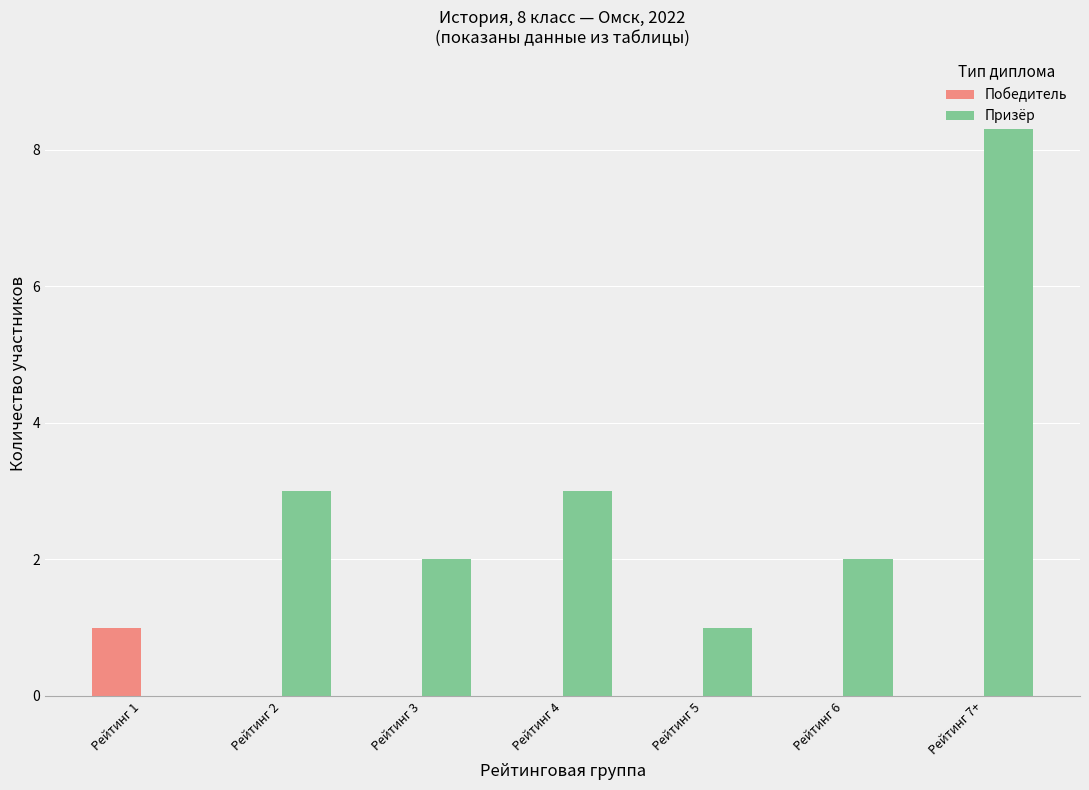

Which series has the largest total across all categories?

Призёр